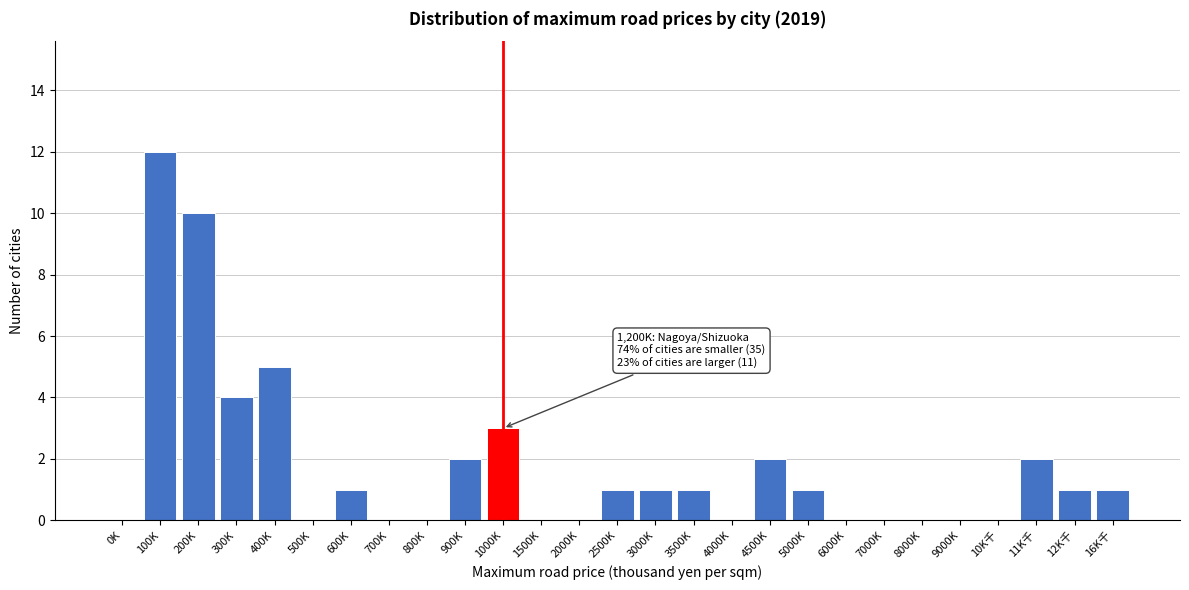

Reading left to right, extract all data points from this chart.

0K=0	100K=12	200K=10	300K=4	400K=5	500K=0	600K=1	700K=0	800K=0	900K=2	1000K=3	1500K=0	2000K=0	2500K=1	3000K=1	3500K=1	4000K=0	4500K=2	5000K=1	6000K=0	7000K=0	8000K=0	9000K=0	10K千=0	11K千=2	12K千=1	16K千=1